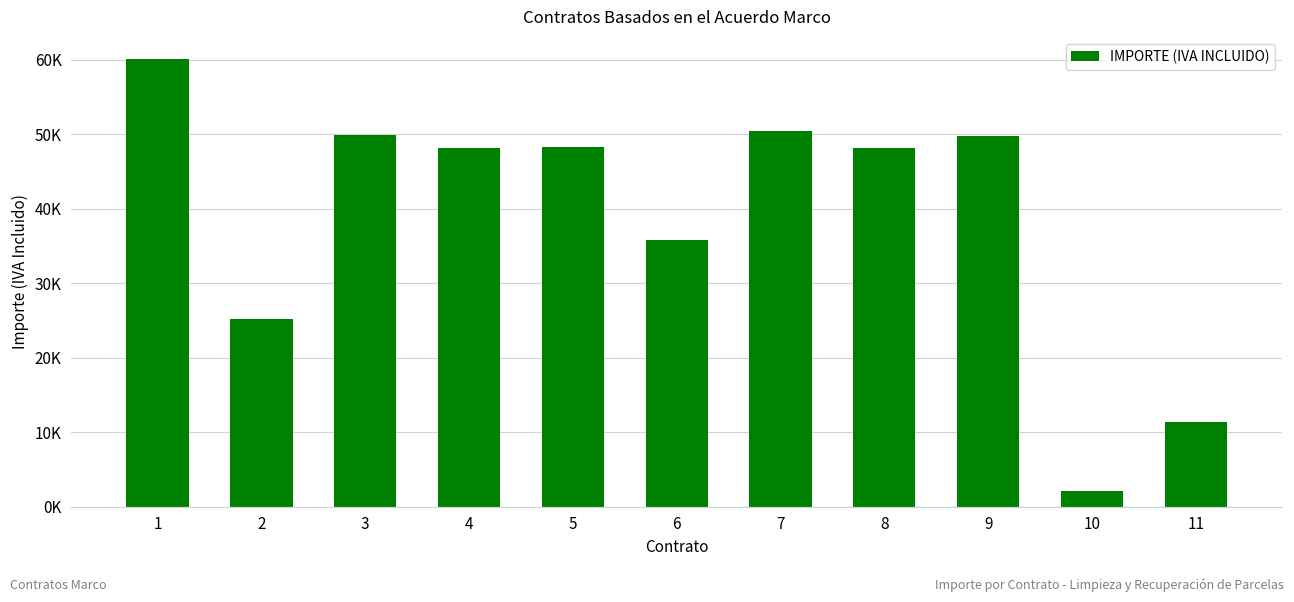

What is the value of the 10th bar from the left?

2165.0